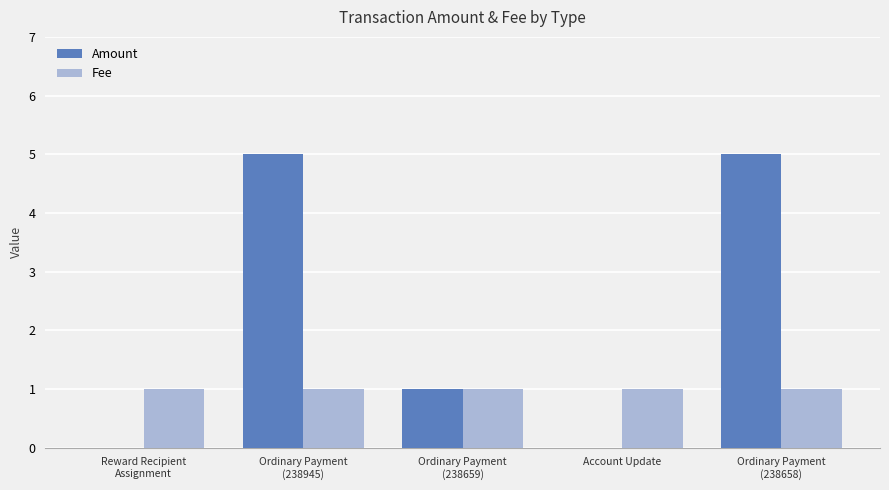

Reading left to right, what are all the values shown in this chart?

Amount: 0	5	1	0	5
Fee: 1	1	1	1	1